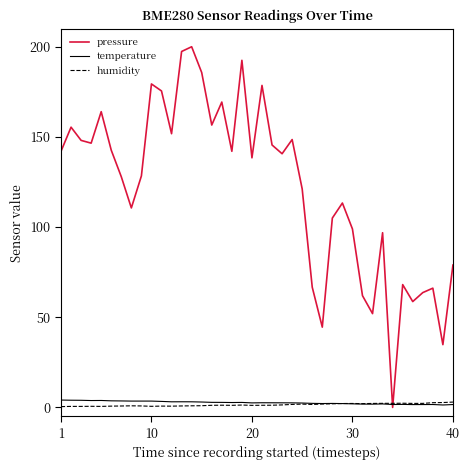

Which series has the largest total across all categories?

pressure